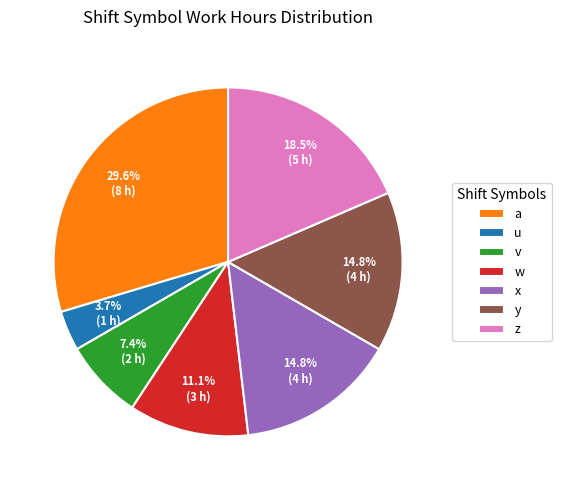

What percentage is the w slice, to the nearest percent?

11%